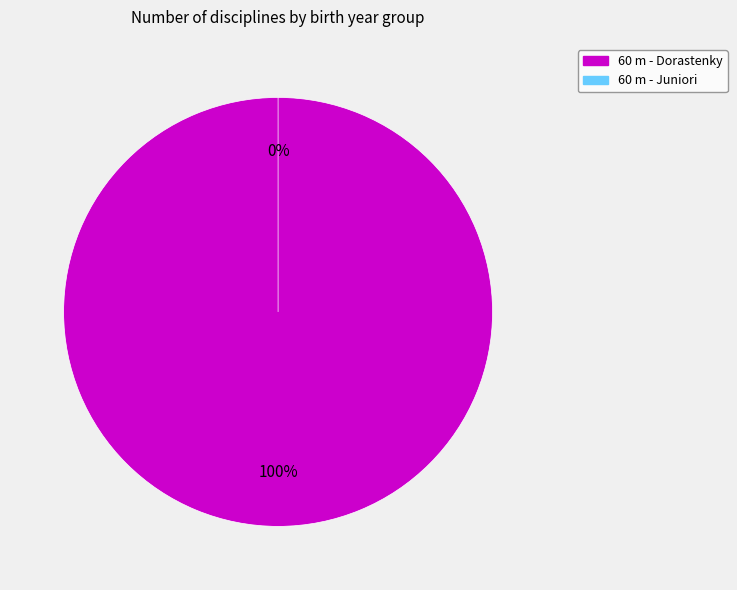

To the nearest percent, what is the combined percentage of 60 m - Dorastenky and 60 m - Juniori?

100%